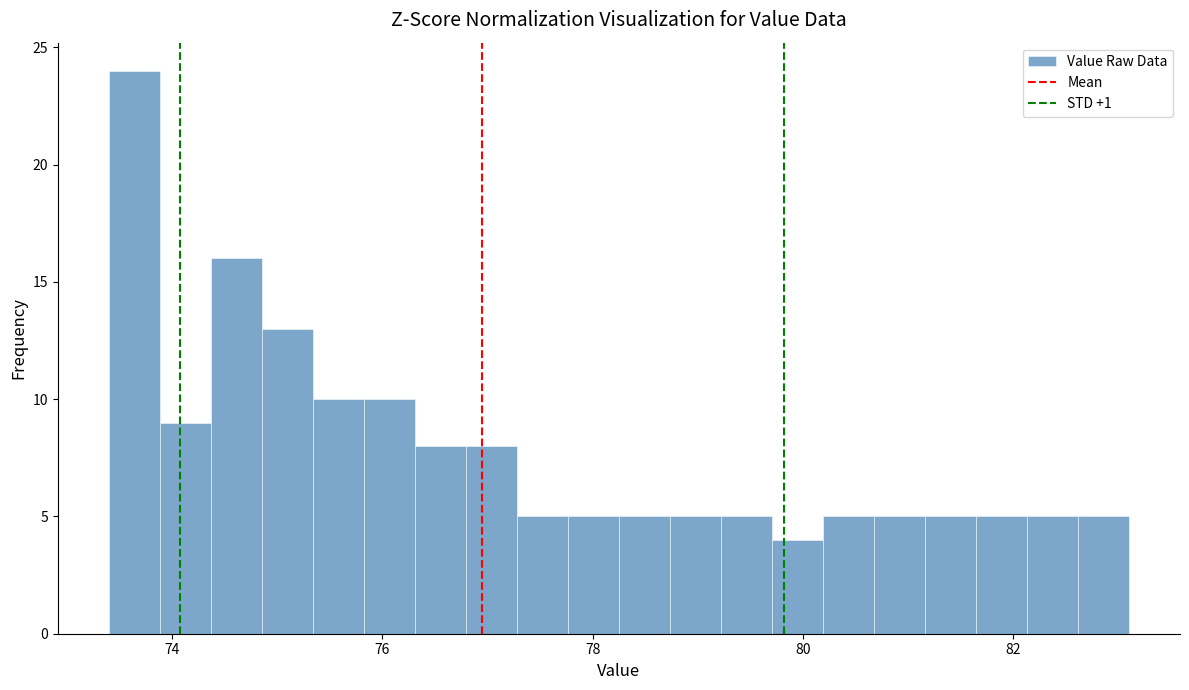

Around what value on the x-axis is the tallest bar? Give the approximate position of its centre, as read against the axis.

73.6